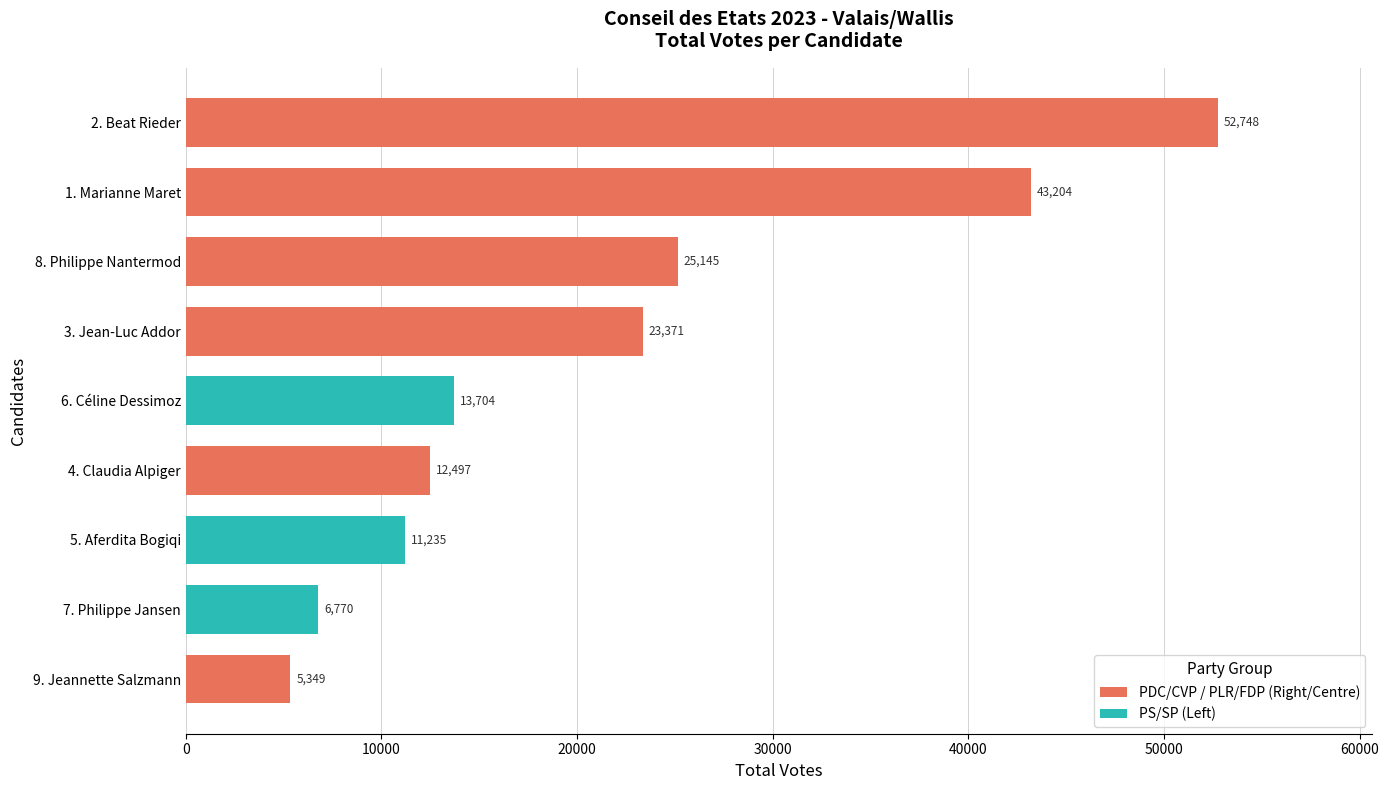

What is the minimum value shown in the chart?

5349